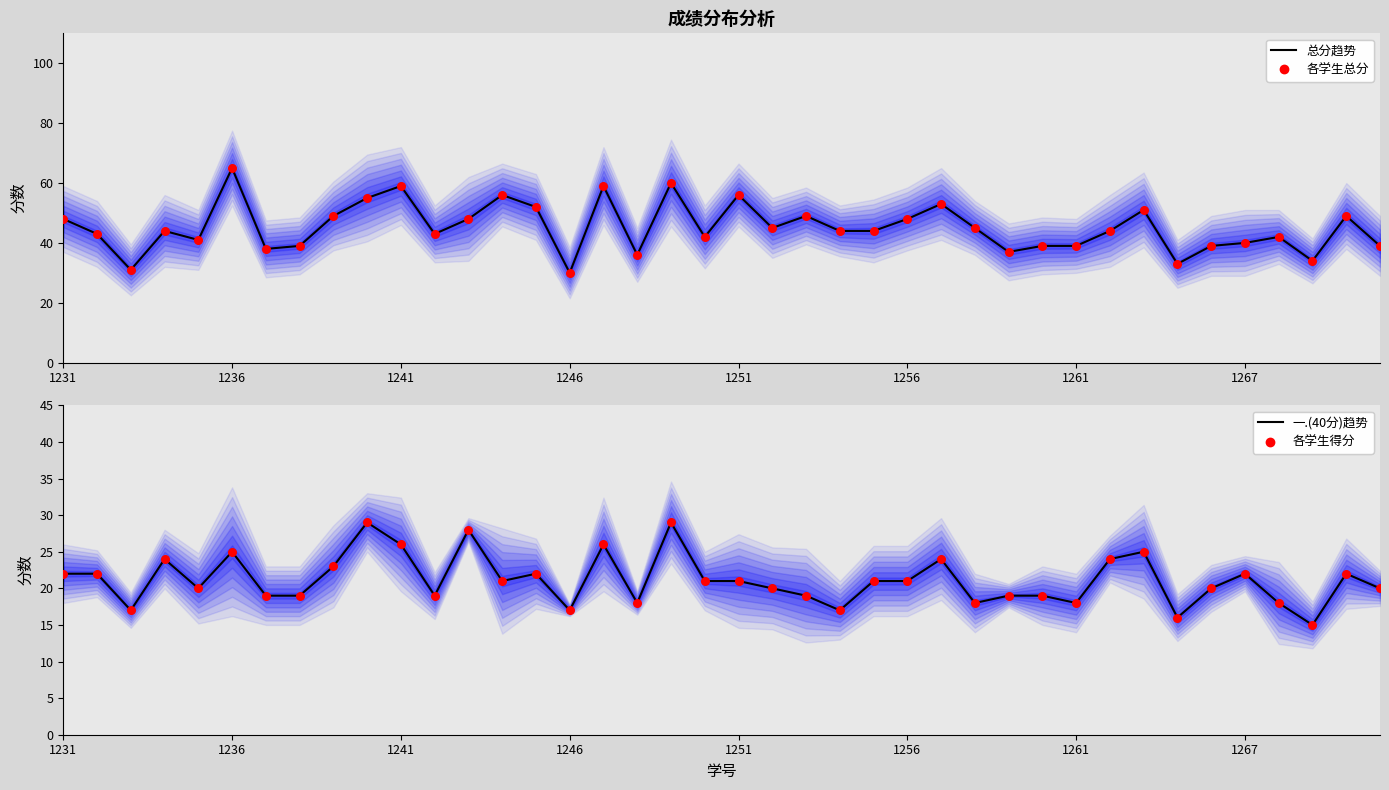

What is the total value across all series at 39?

118